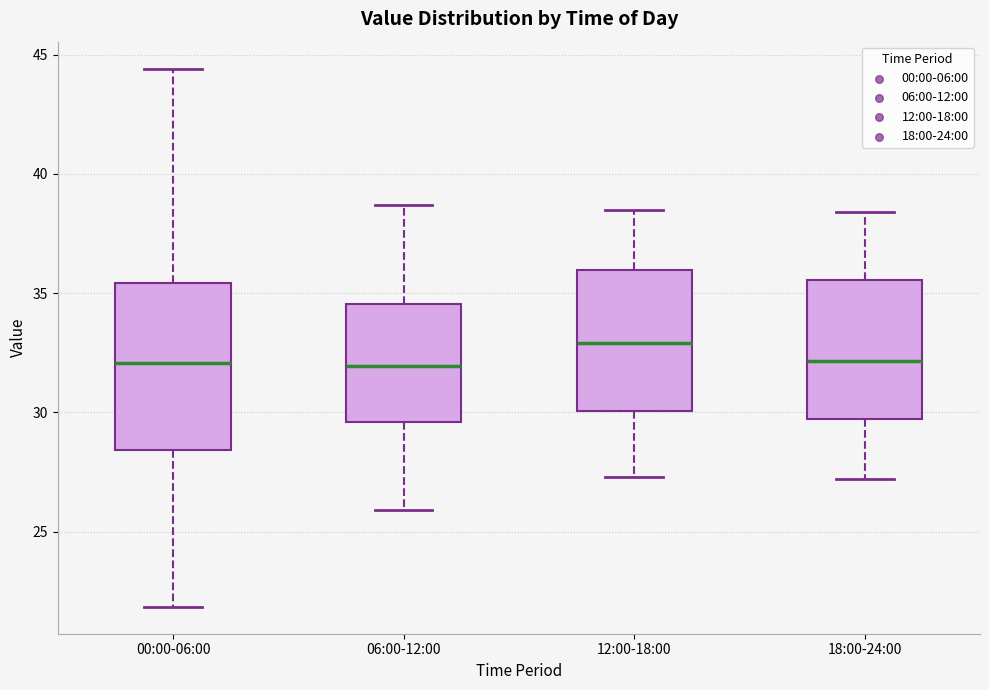

Reading left to right, read every box against the y-axis: the position of its median line, the range the box covers, and the ends of its whiskers. The values are not printed on the chart, so give them approximately, as read against the axis.

00:00-06:00: median 32.0, box 28.5 to 35.5, whiskers 22.0 to 44.5
06:00-12:00: median 32.0, box 29.5 to 34.5, whiskers 26.0 to 38.5
12:00-18:00: median 33.0, box 30.0 to 36.0, whiskers 27.5 to 38.5
18:00-24:00: median 32.0, box 29.5 to 35.5, whiskers 27.0 to 38.5